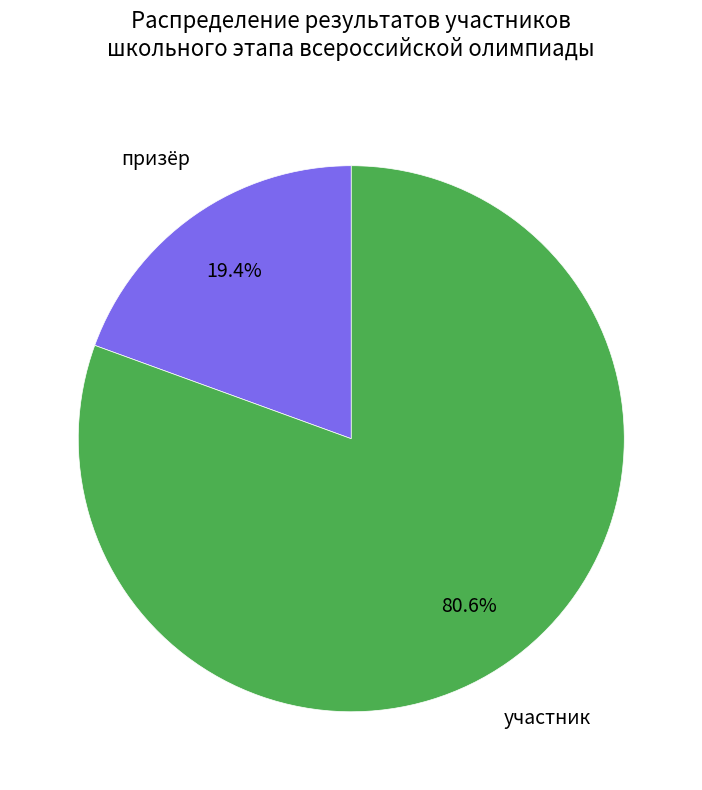

Is there a majority slice in this chart?

Yes